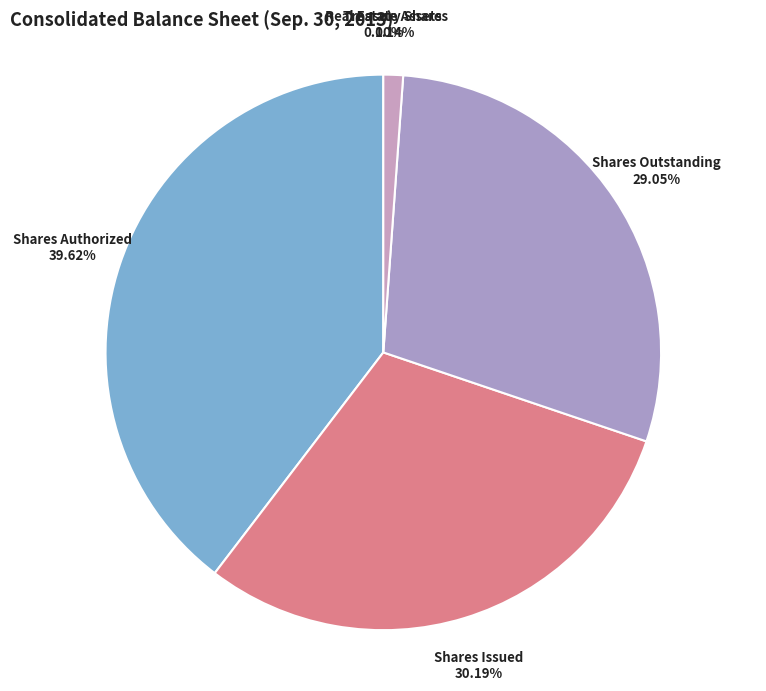

Is there a majority slice in this chart?

No